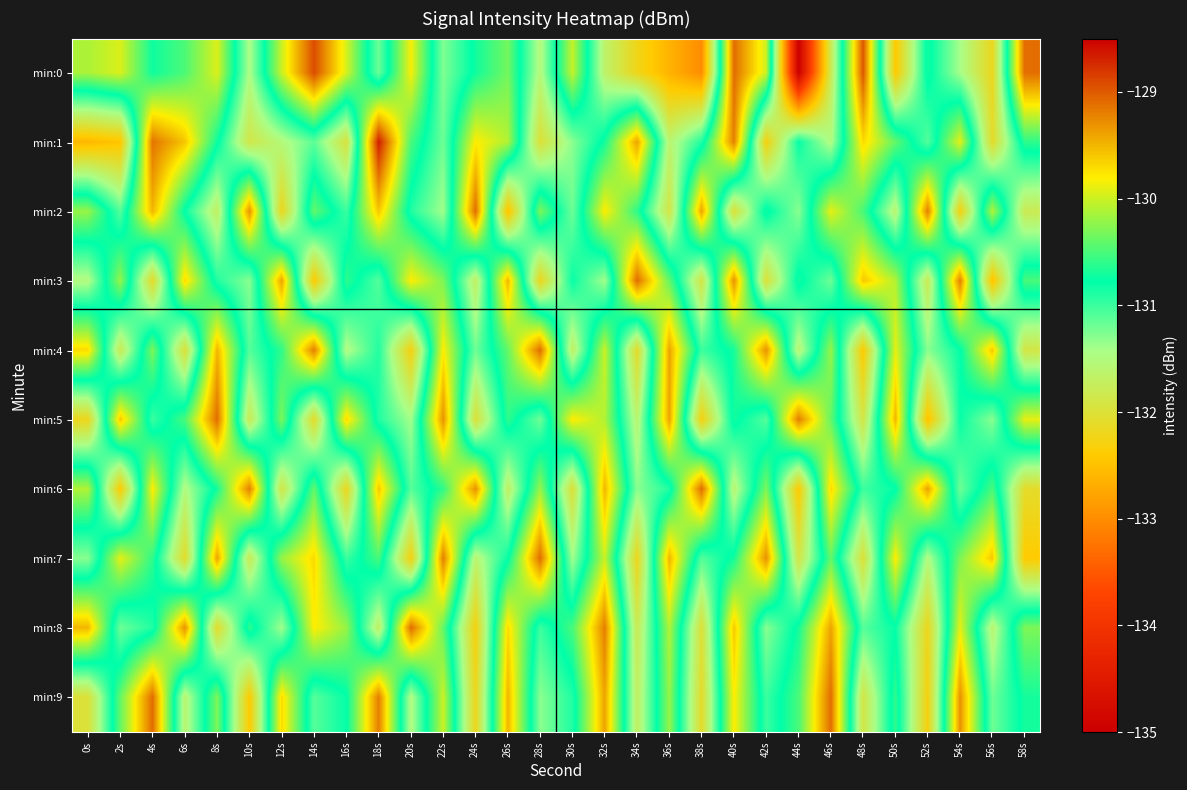

What is the minimum value shown in the chart?

-135.0